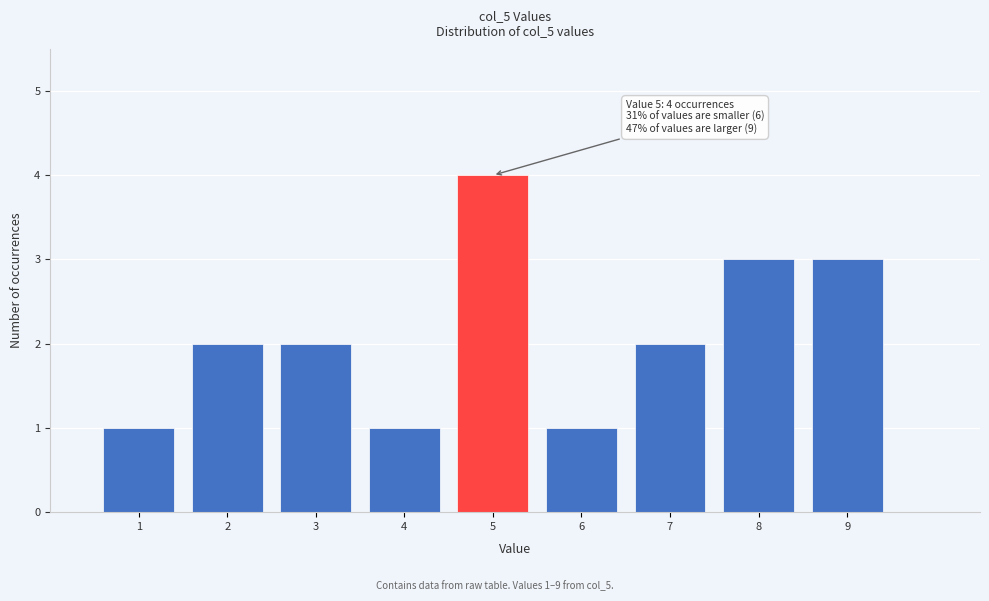

Over which range of the x-axis is the bar tallest?

4.5 to 5.5